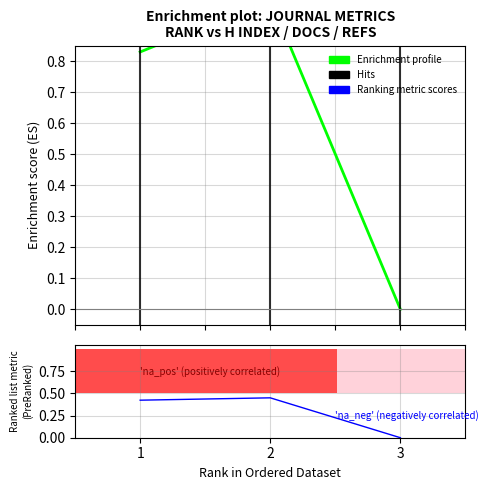

Is this an area chart (filled region under the line)?

No